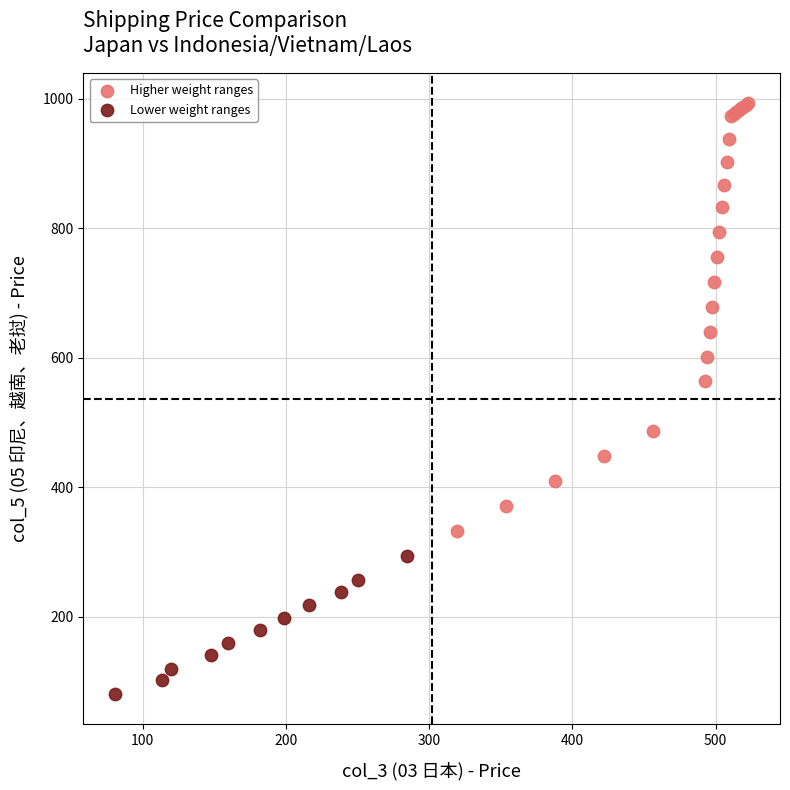

Which series reaches the maximum Y coordinate?

Higher weight ranges